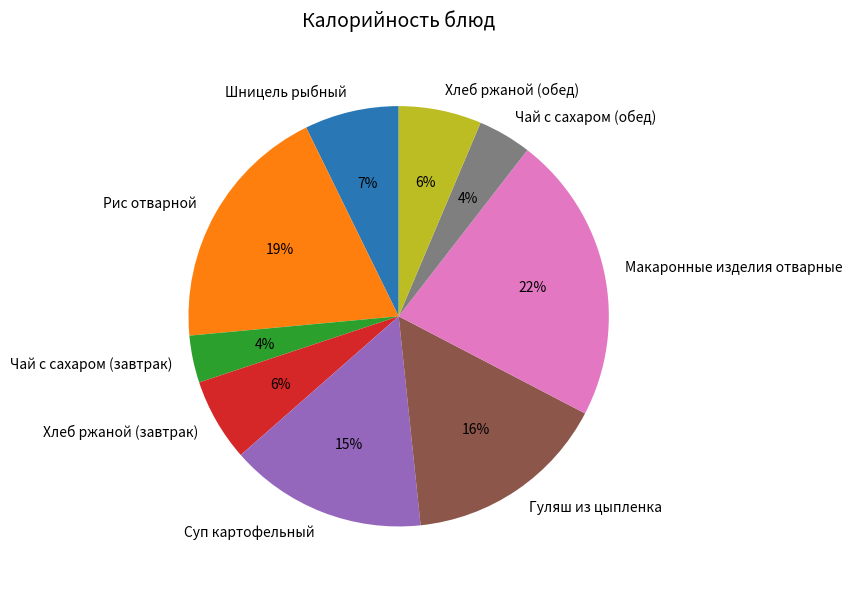

Is there a majority slice in this chart?

No